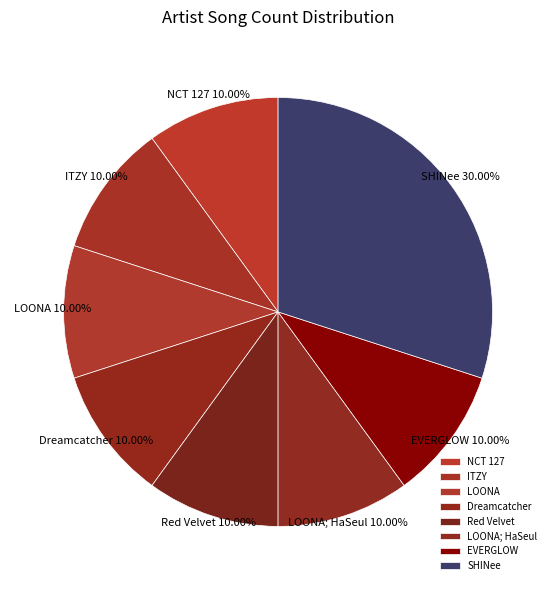

To the nearest percent, what is the difference between the largest and smallest slice percentages?

20%